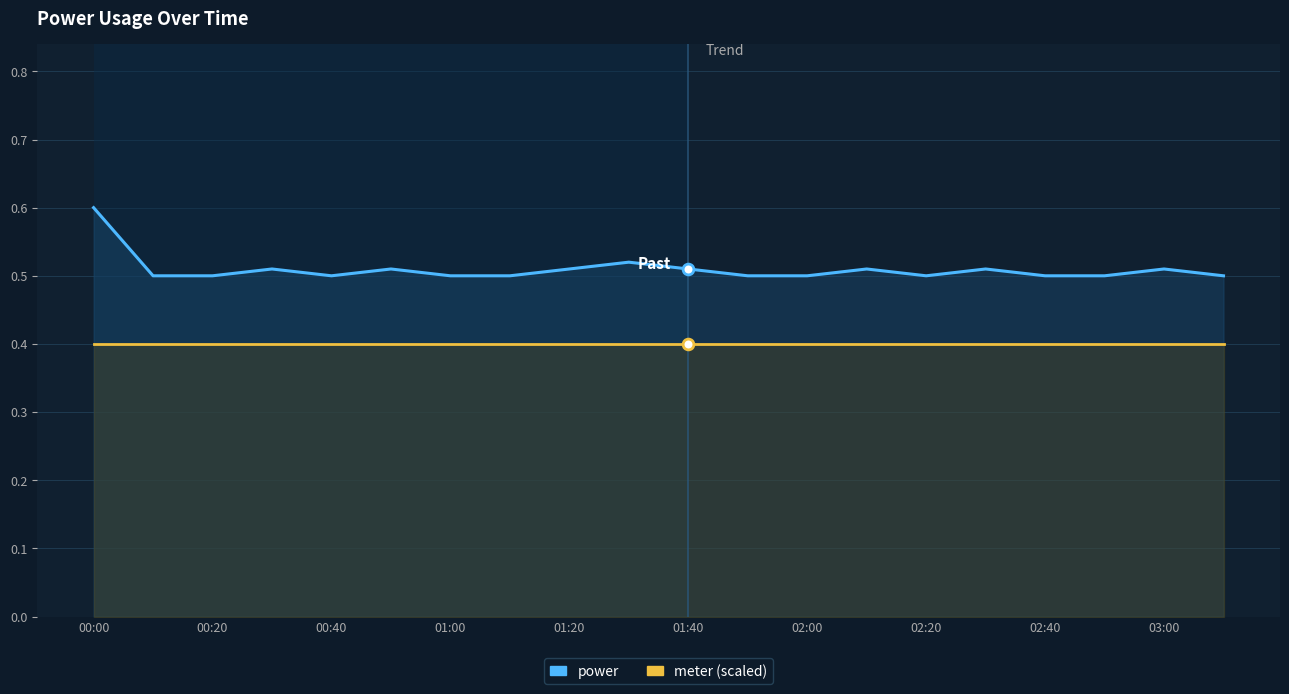

Is the value of power at 00:00 greater than the value of meter (scaled) at 00:20?

Yes